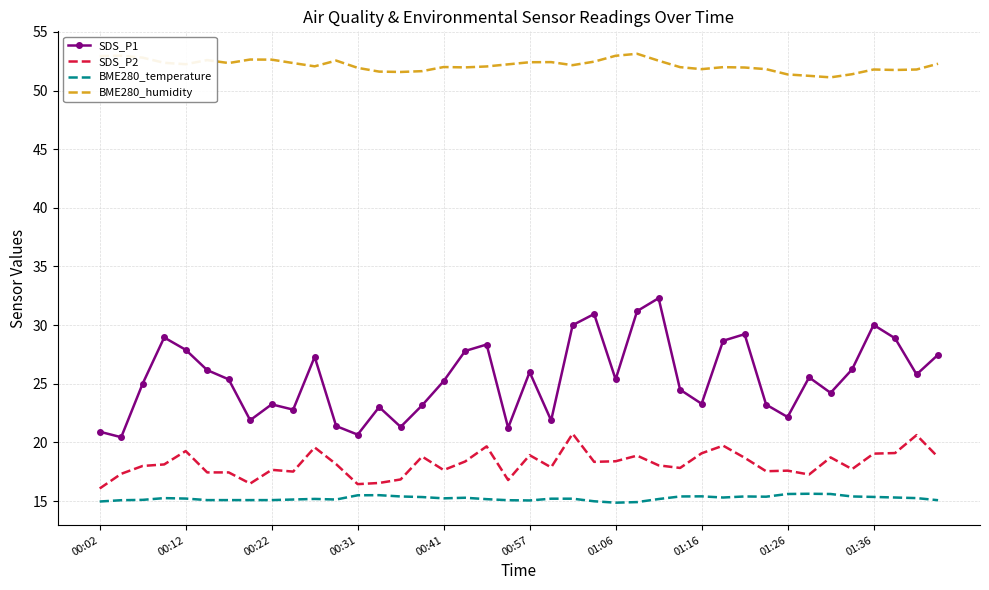

Which series has the largest total across all categories?

BME280_humidity